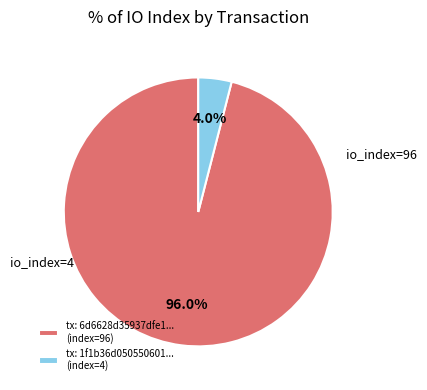

What is the ratio of the value at tx: 6d6628d35937dfe1... (index=96) to the value at tx: 1f1b36d050550601... (index=4)?

24.0